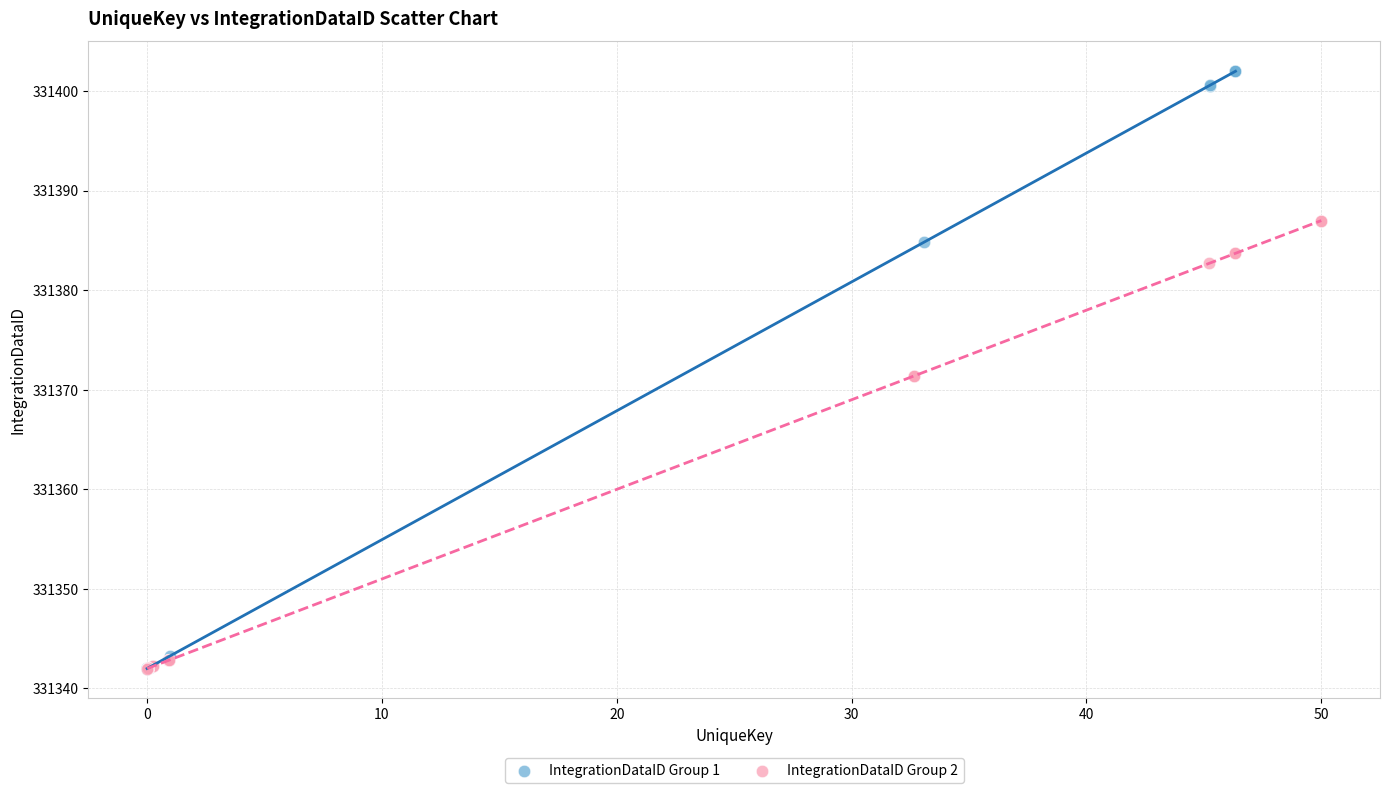

Which series reaches the maximum Y coordinate?

IntegrationDataID Group 1